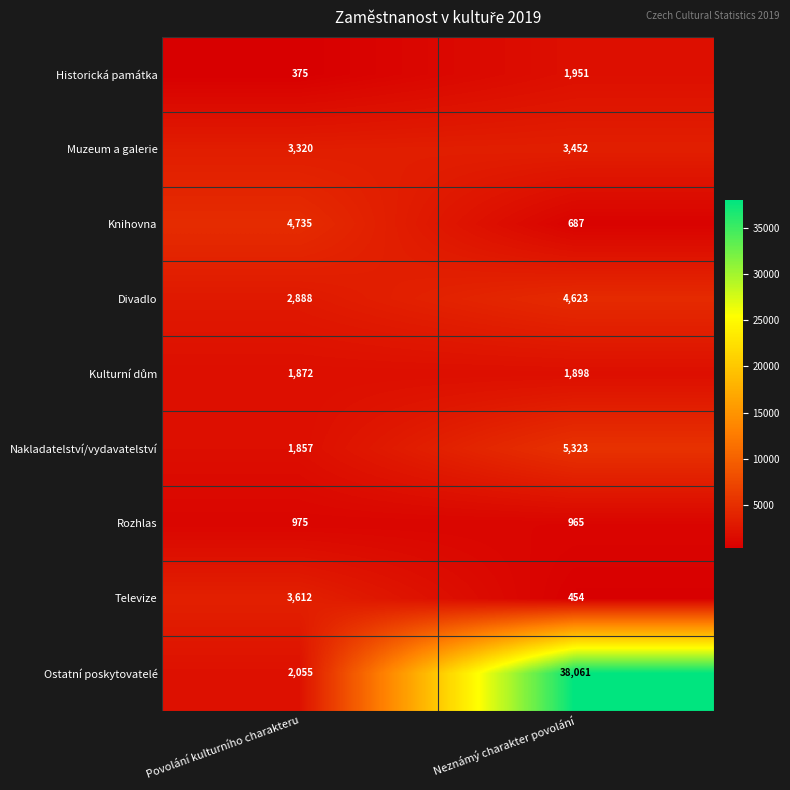

Rank the categories by Televize value from lowest to highest.

Neznámý charakter povolání, Povolání kulturního charakteru